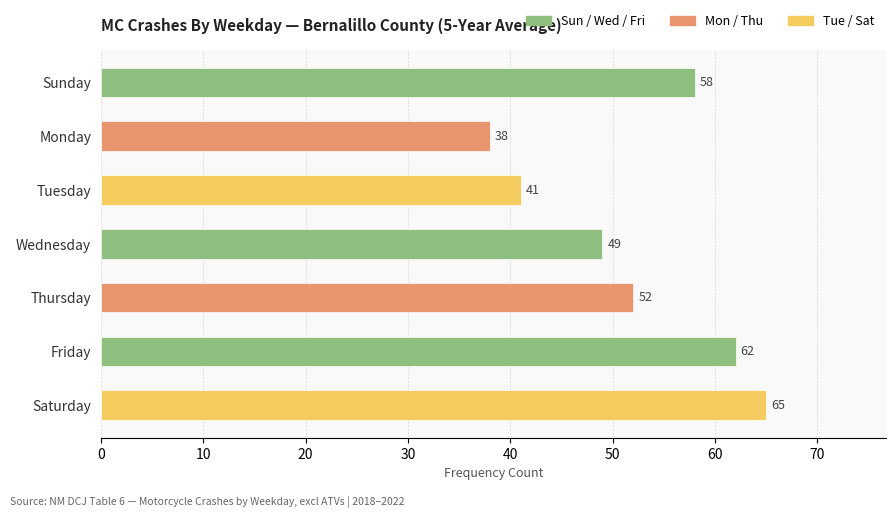

At which label is the value closest to 51?

Thursday